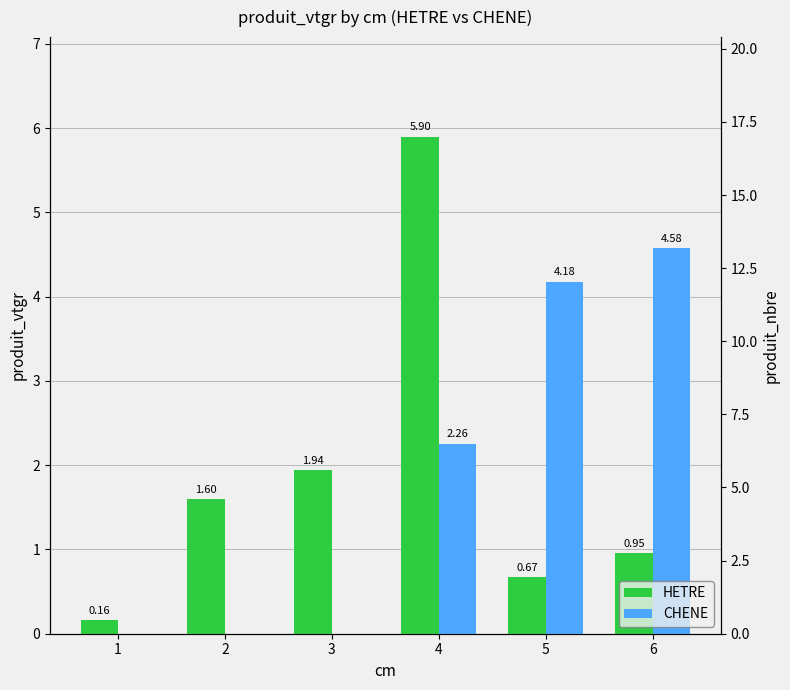

How many bars are there in total?

12